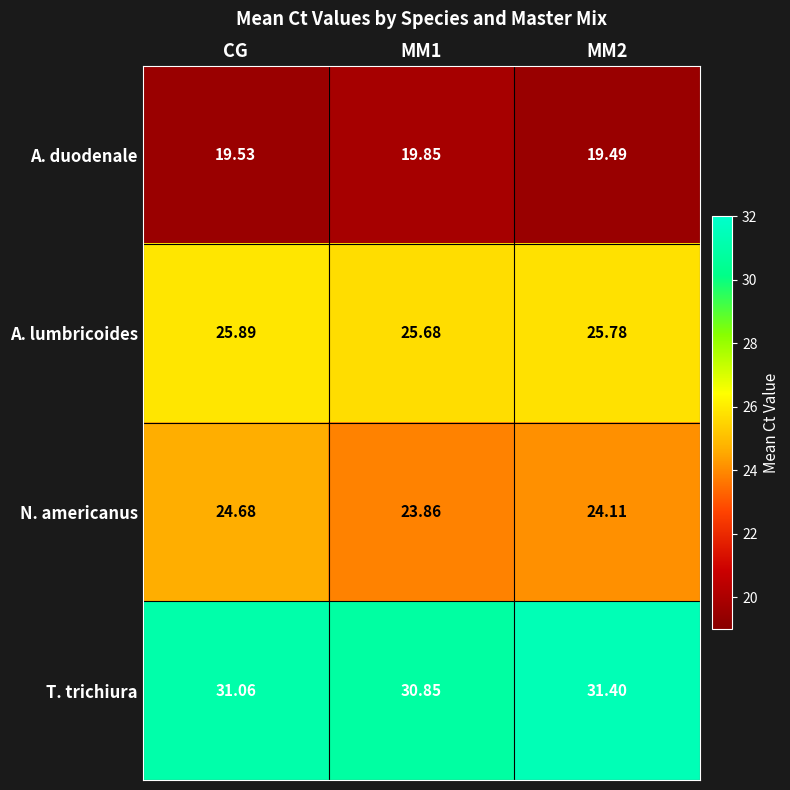

At which label does T. trichiura first exceed 31?

CG